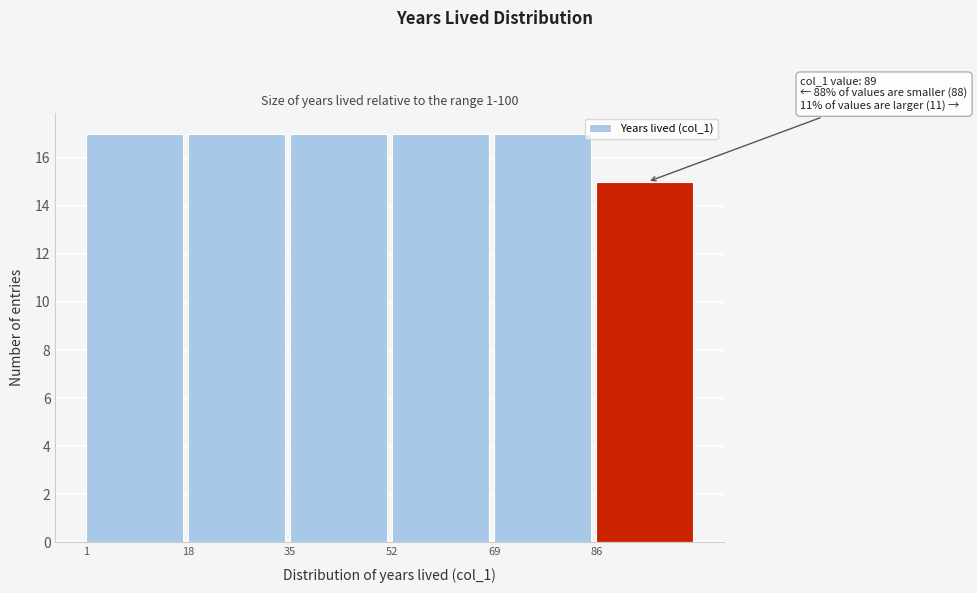

Reading left to right, transcribe all the data shown in this chart.

17	17	17	17	17	15